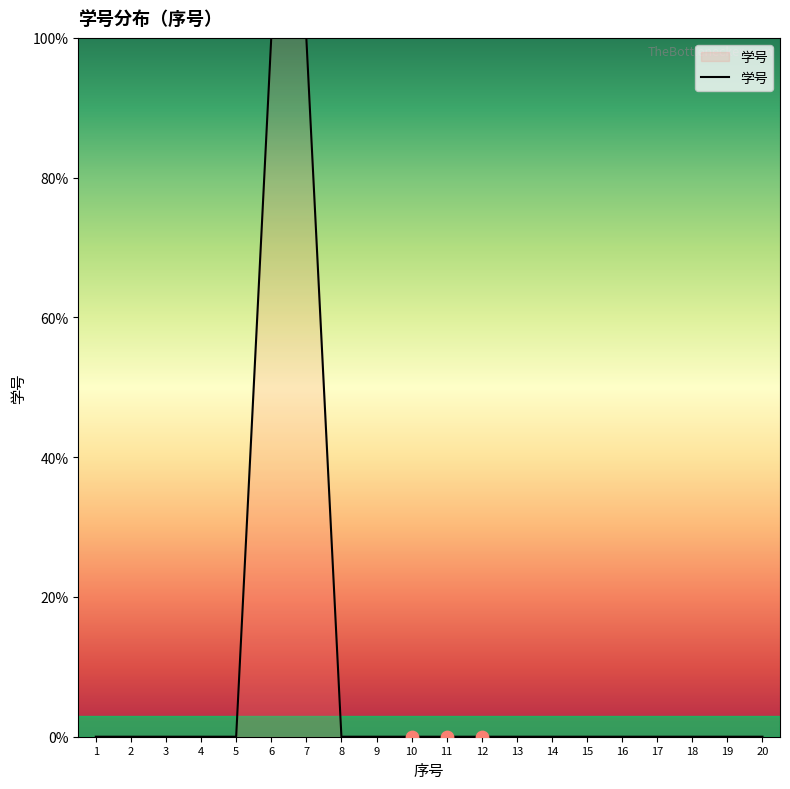

Approximately how many times larger is the value at 10 compared to 6?

0.2